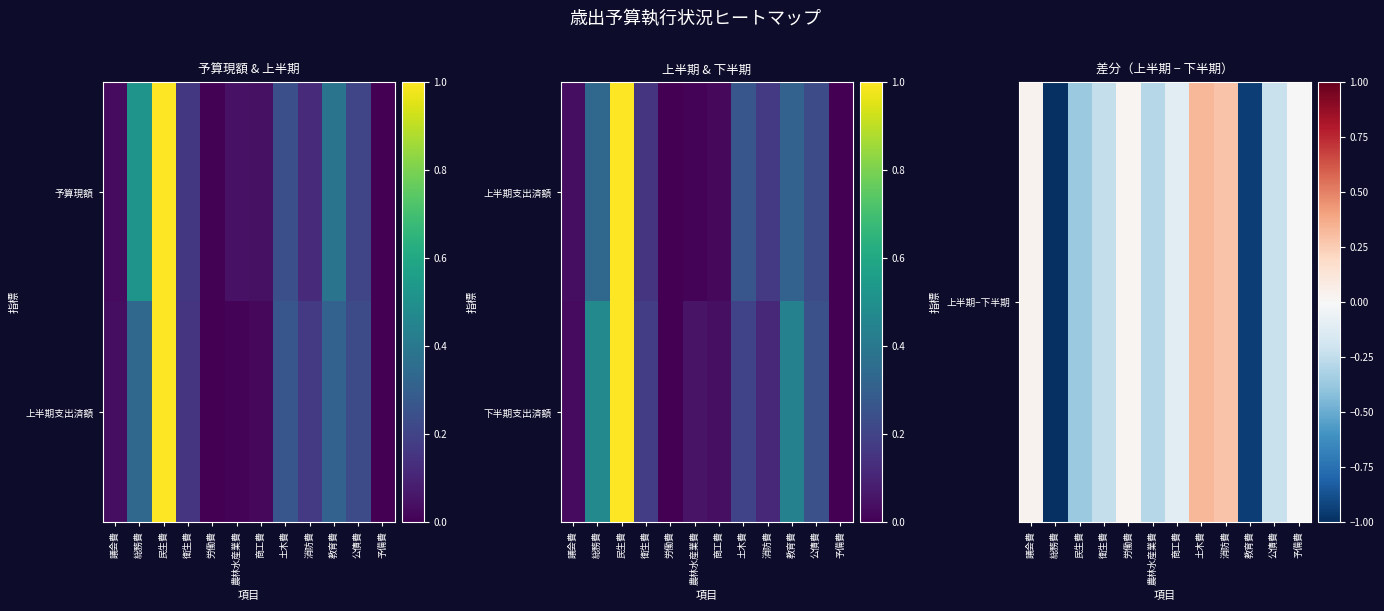

The 上半期−下半期 series shows 0.0 at 労働費. True or false?

False